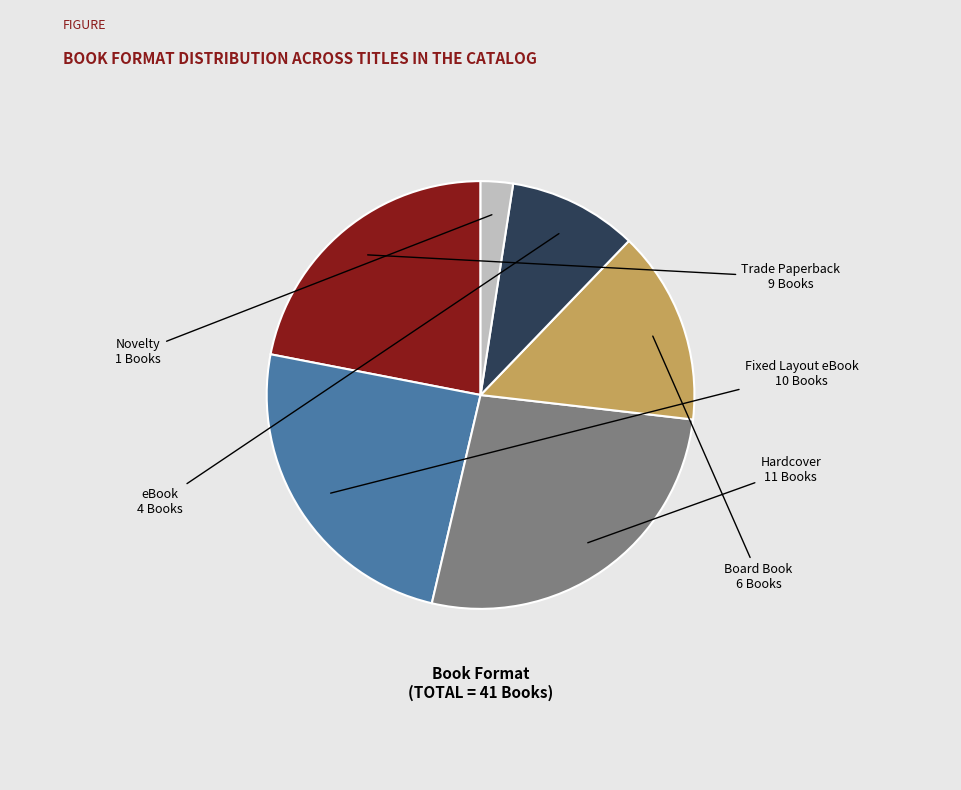

Is there a majority slice in this chart?

No